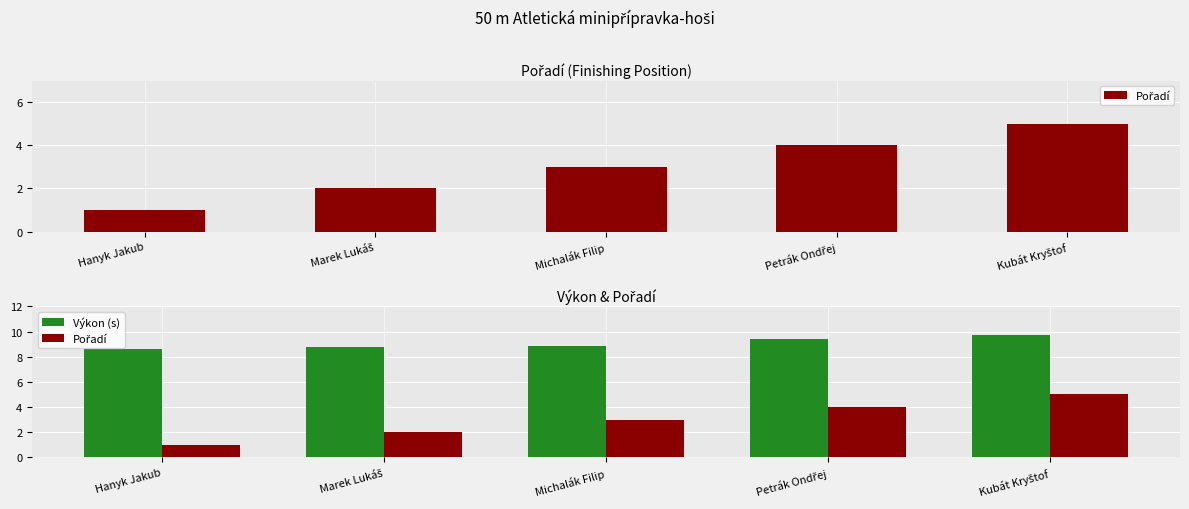

Reading left to right, extract all data points from this chart.

Pořadí: 1.0	2.0	3.0	4.0	5.0
Výkon (s): 8.6	8.8	8.8	9.4	9.7